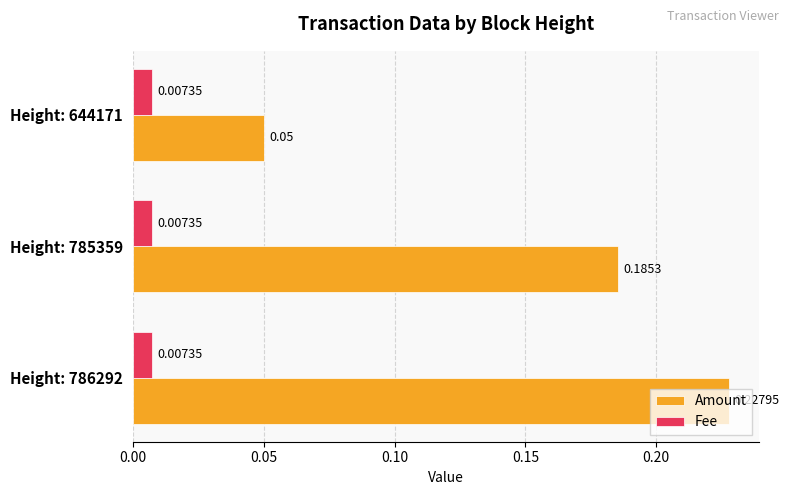

List the series in order of their overall mean, highest first.

Amount, Fee